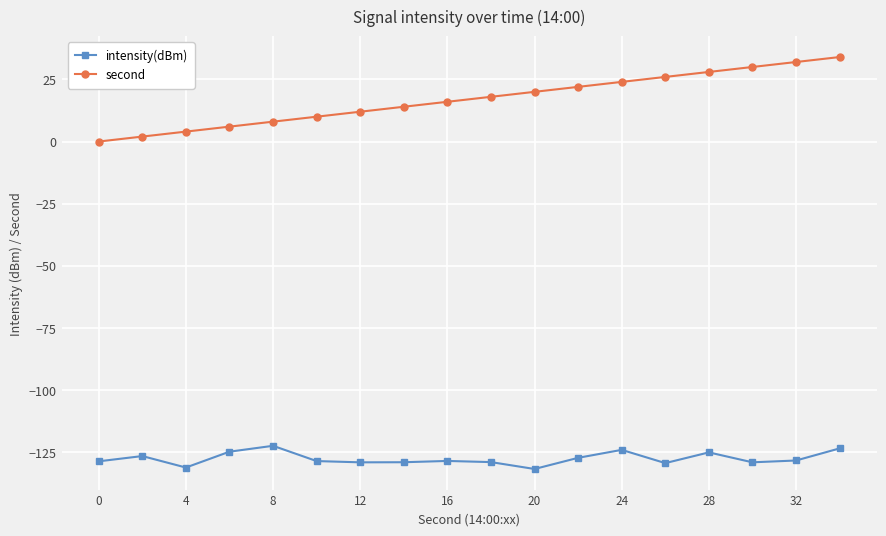

What is the maximum value for intensity(dBm)?

-122.4